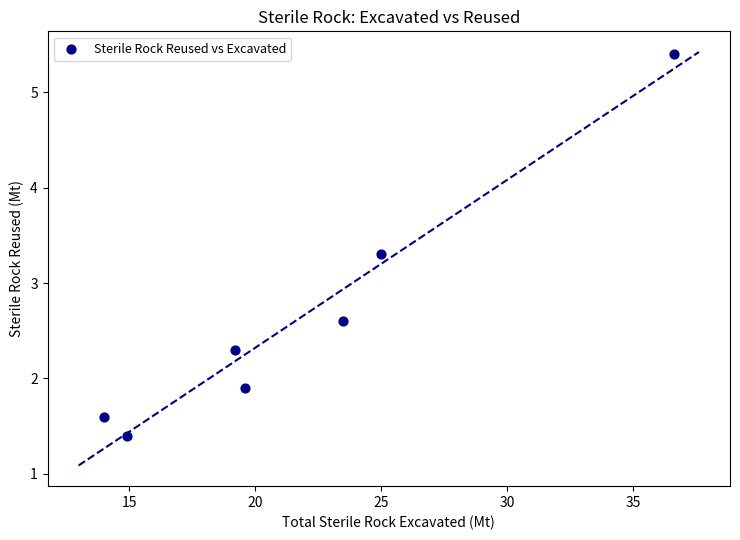

What Y value in the scatter plot is closest to 3?

3.3